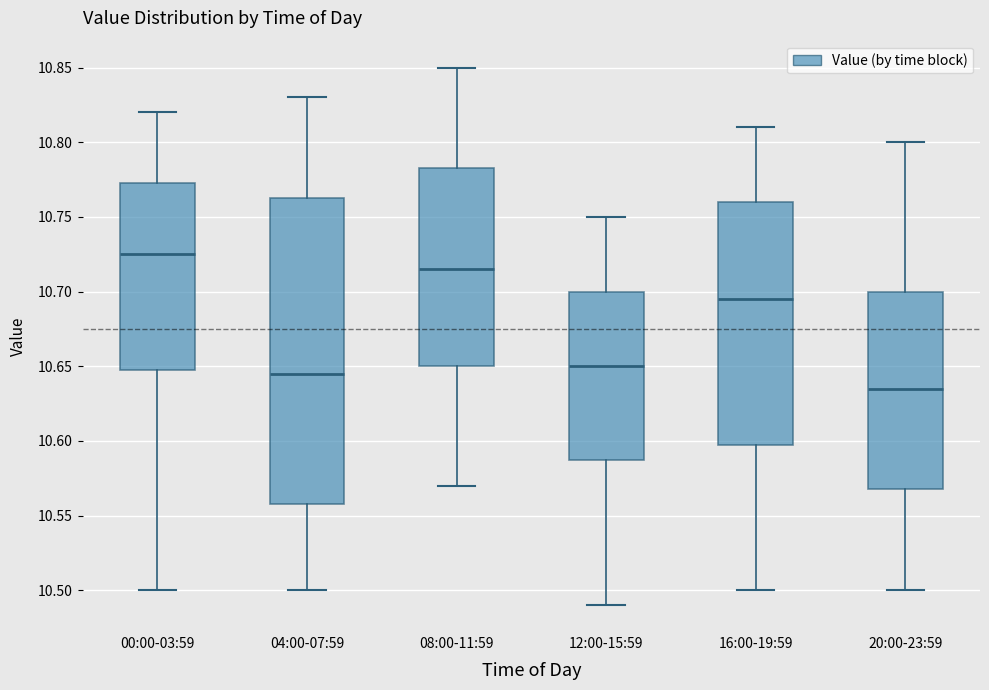

Which box is the tallest, from its lower edge to its upper edge?

04:00-07:59